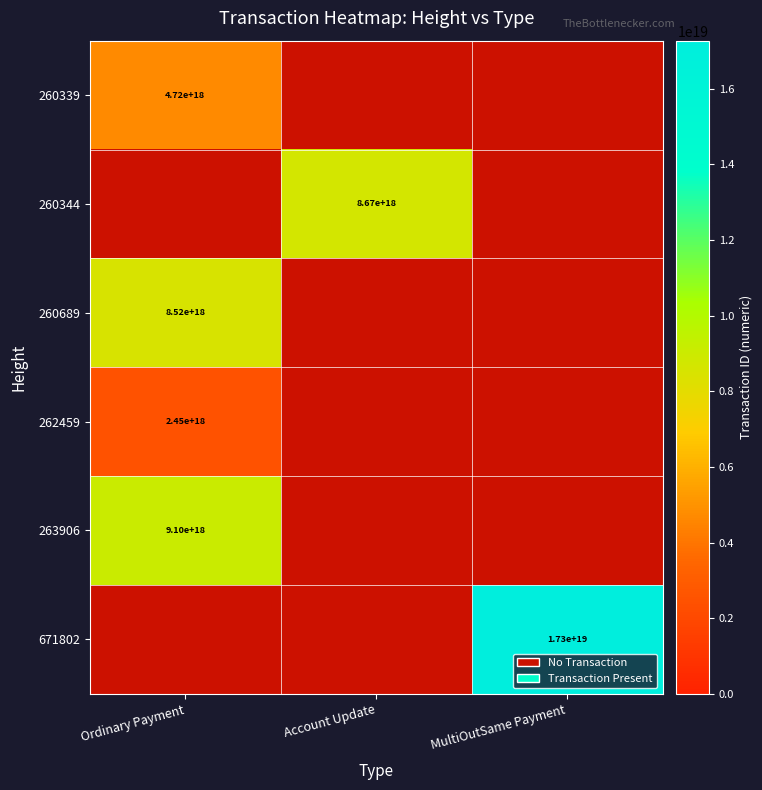

Which category has the lowest value in the 671802 series?

Ordinary Payment